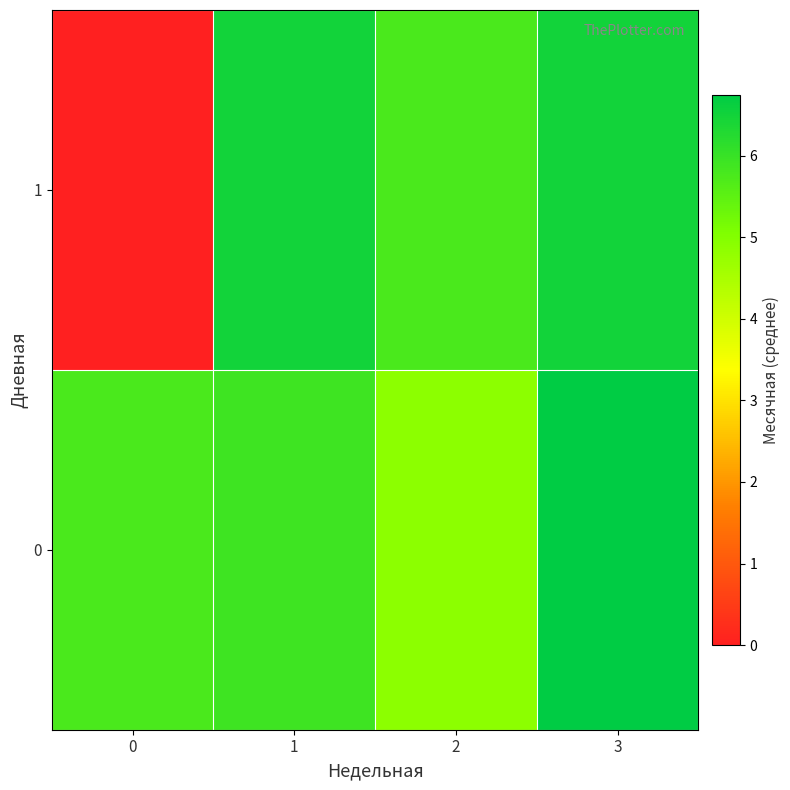

What is the total value across all series at 0?

5.8